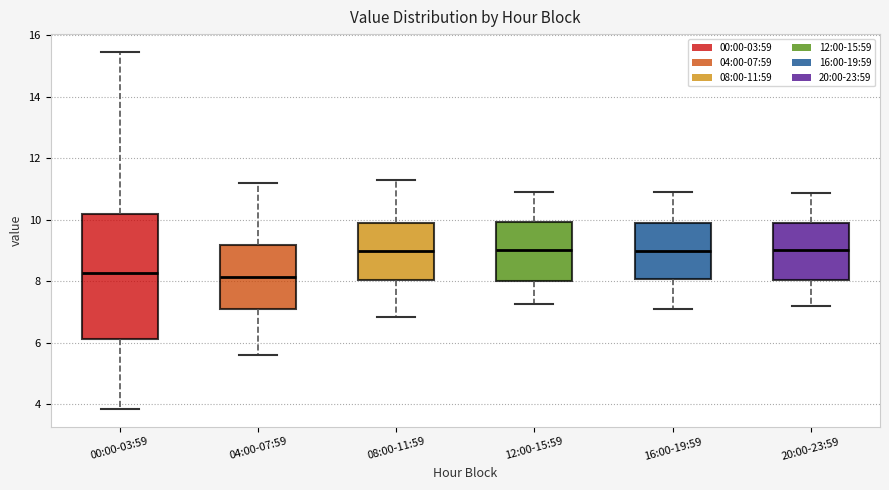

Reading left to right, read every box against the y-axis: the position of its median line, the range the box covers, and the ends of its whiskers. The values are not printed on the chart, so give them approximately, as read against the axis.

00:00-03:59: median 8.2, box 6.2 to 10.2, whiskers 3.8 to 15.4
04:00-07:59: median 8.2, box 7.0 to 9.2, whiskers 5.6 to 11.2
08:00-11:59: median 9.0, box 8.0 to 9.8, whiskers 6.8 to 11.4
12:00-15:59: median 9.0, box 8.0 to 10.0, whiskers 7.2 to 11.0
16:00-19:59: median 9.0, box 8.0 to 10.0, whiskers 7.2 to 11.0
20:00-23:59: median 9.0, box 8.0 to 9.8, whiskers 7.2 to 10.8